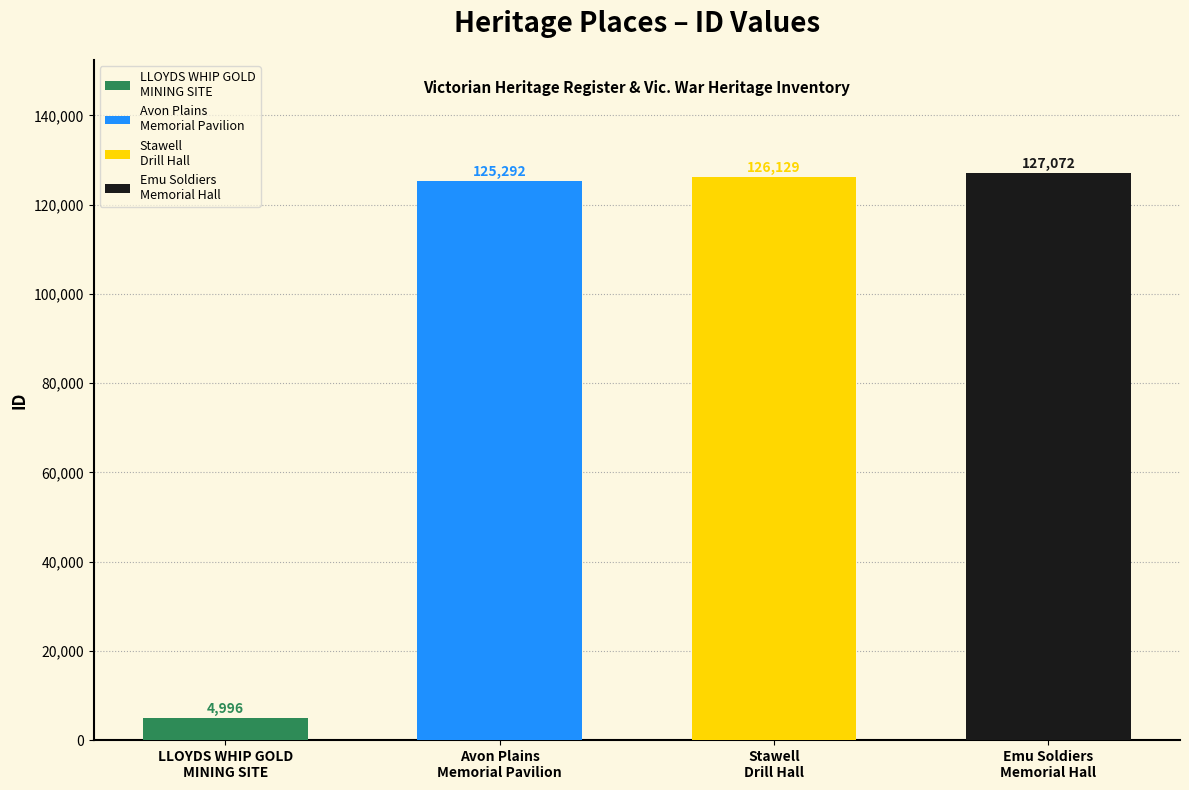

What is the change in value from LLOYDS WHIP GOLD
MINING SITE to Emu Soldiers
Memorial Hall?

+122076